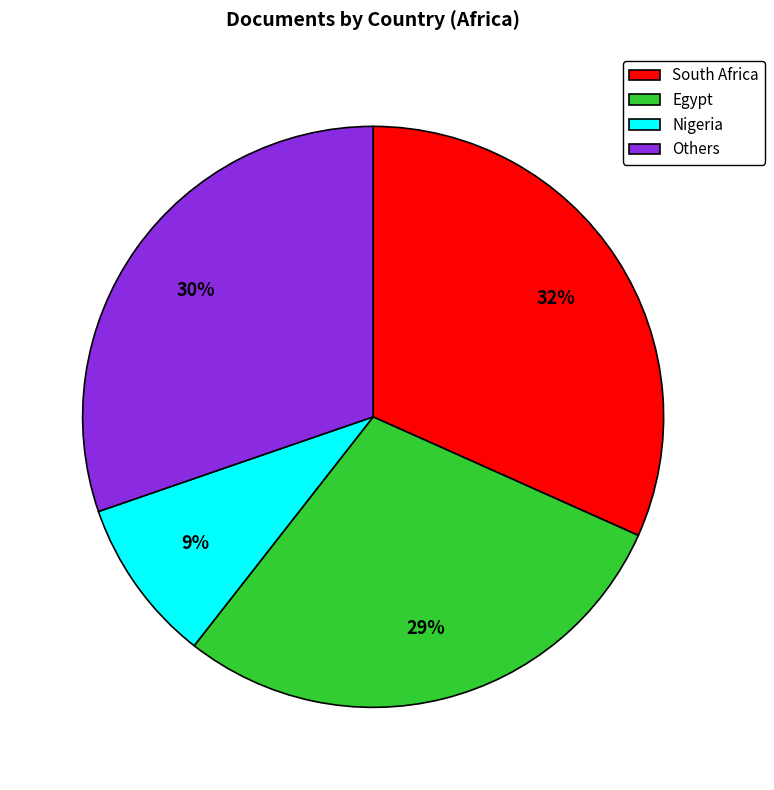

Rank the categories by value from lowest to highest.

Nigeria, Egypt, Others, South Africa